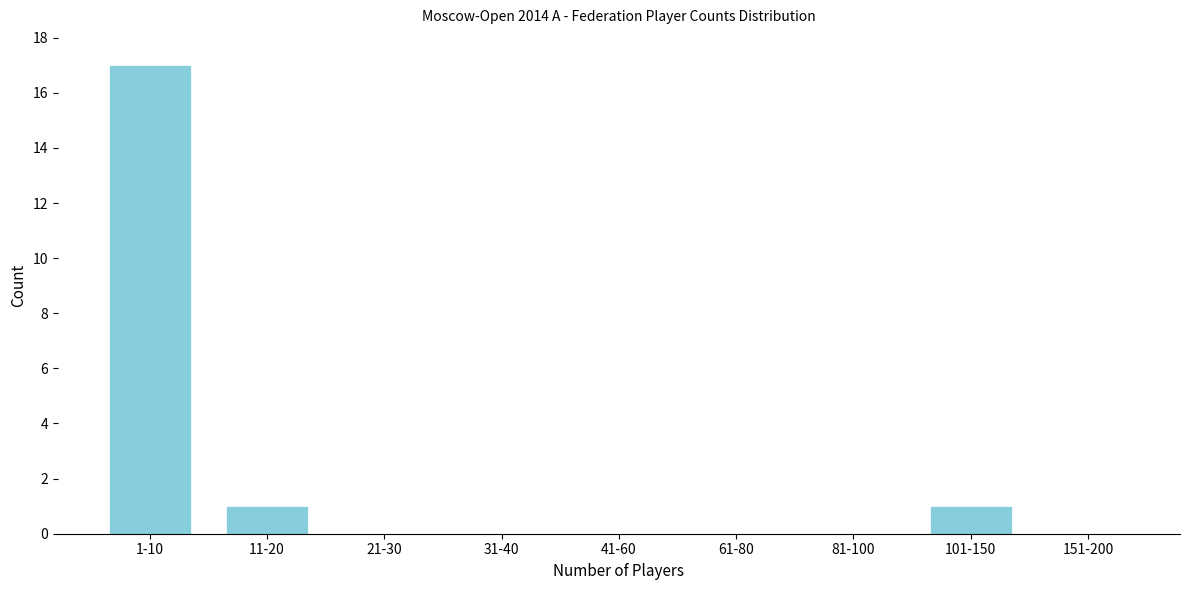

Reading left to right, extract all data points from this chart.

1-10=17	11-20=1	21-30=0	31-40=0	41-60=0	61-80=0	81-100=0	101-150=1	151-200=0